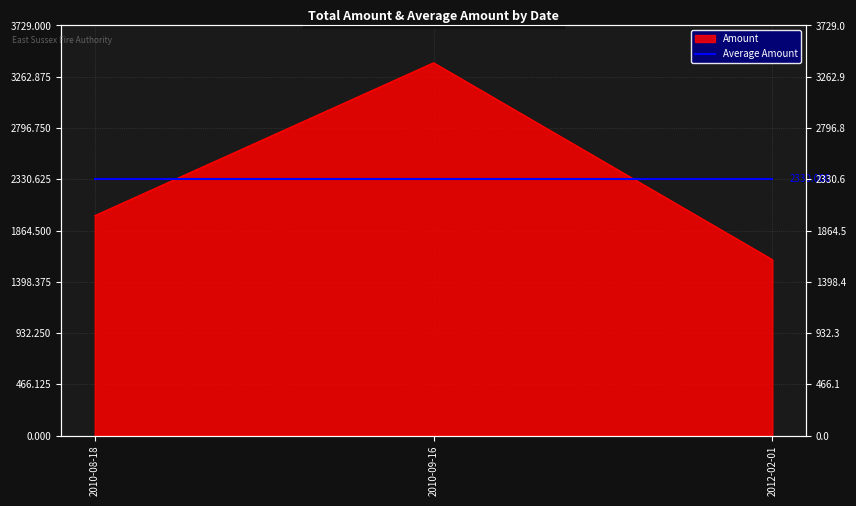

How many lines are shown in the chart?

1